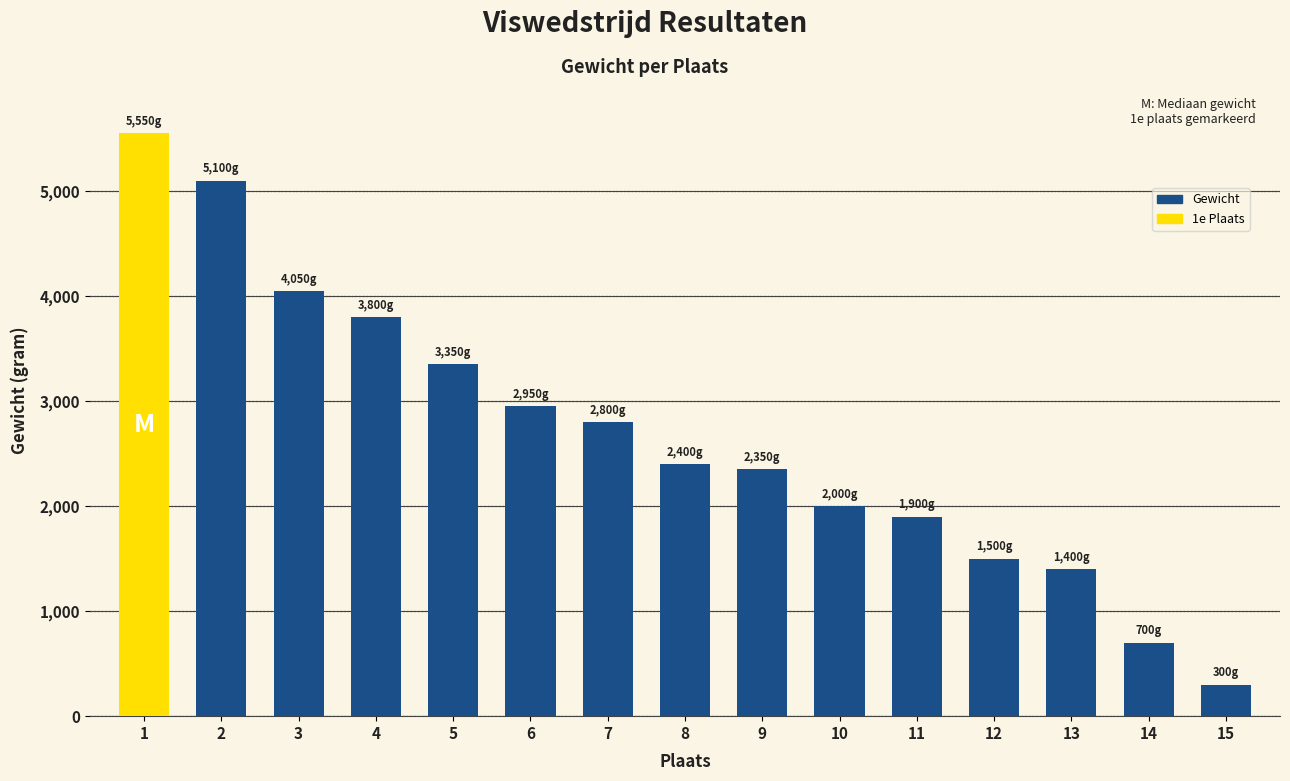

The value at 11 is 525. True or false?

False